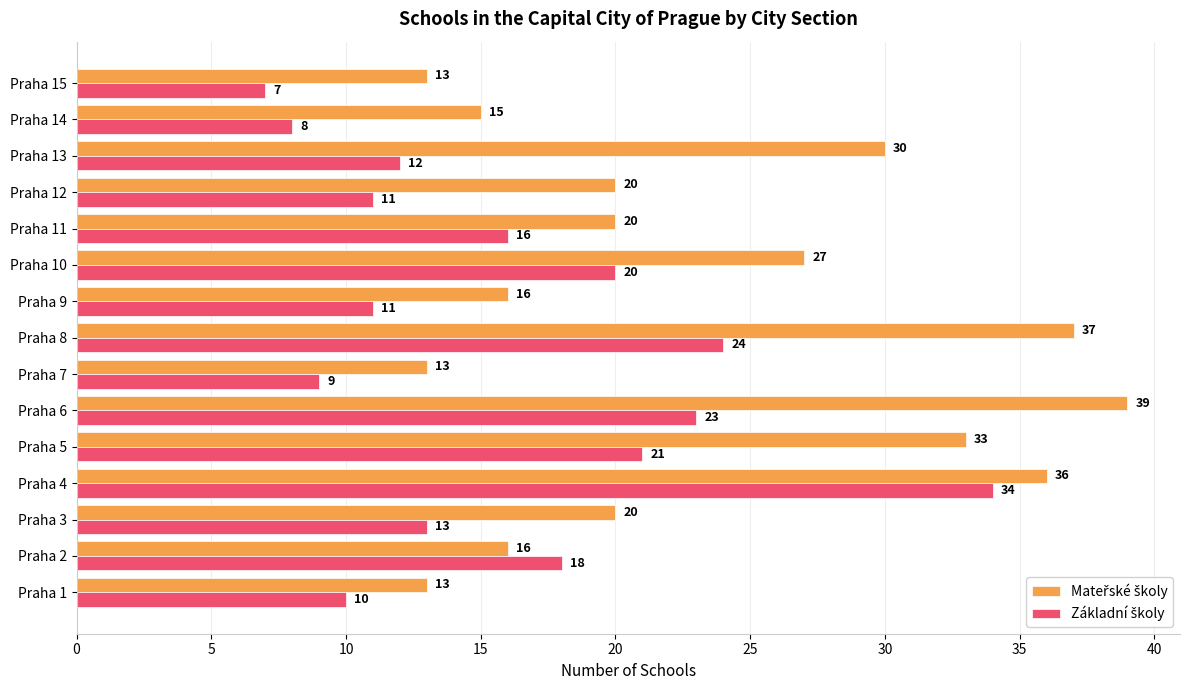

What is the total value across all series at Praha 1?

23